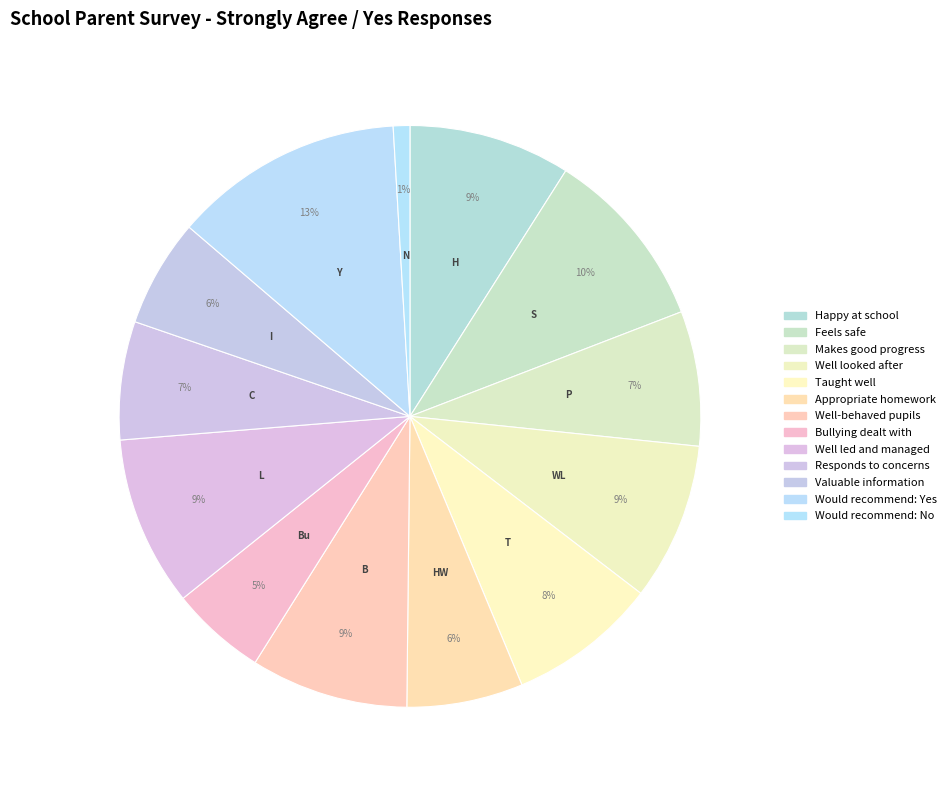

Which category has the smallest portion of the pie?

Would recommend: No